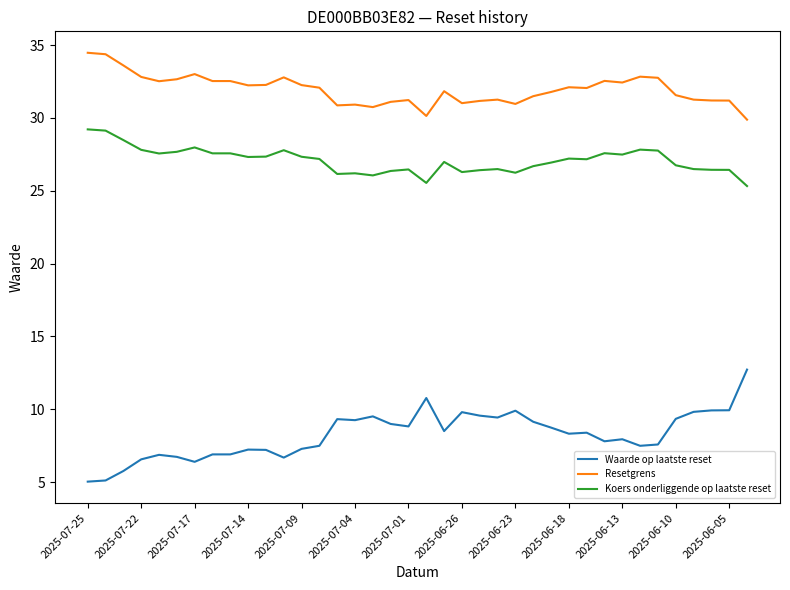

Which series has the largest total across all categories?

Resetgrens